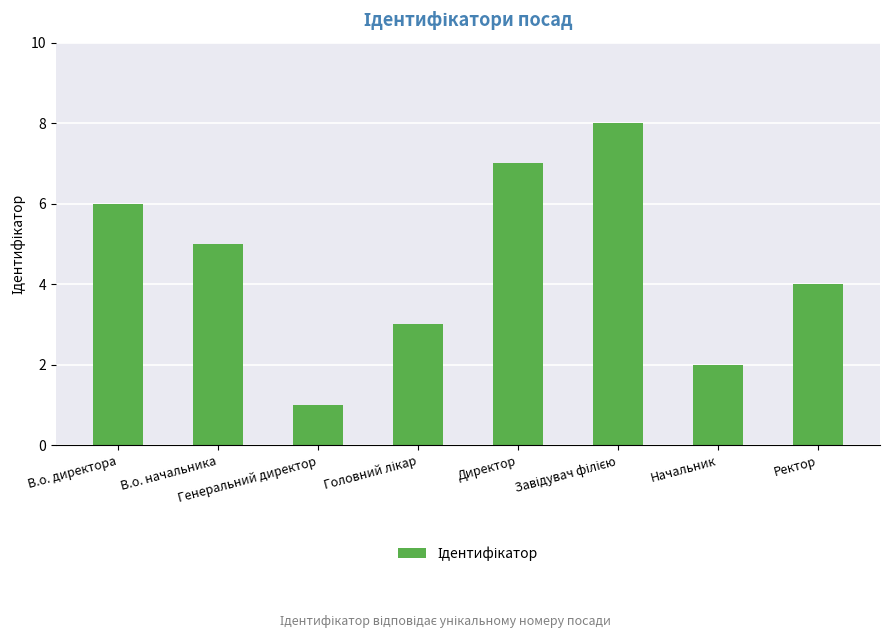

What is the value of the 1st bar from the left?

6